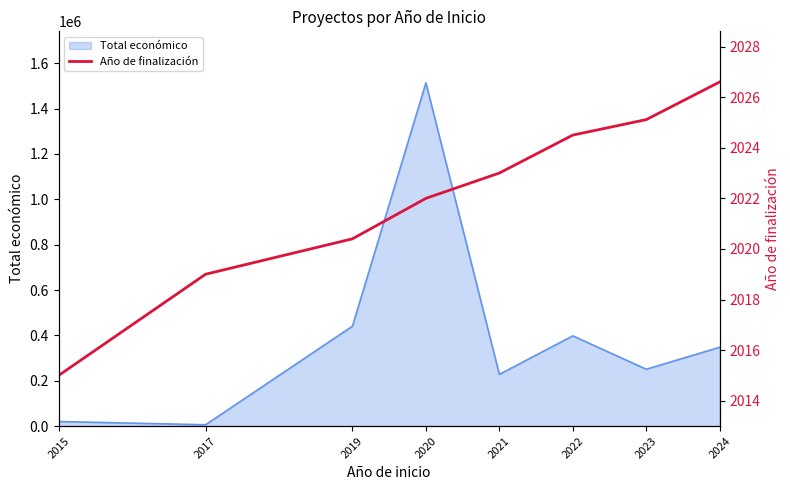

Reading left to right, extract all data points from this chart.

2015.0	2019.0	2020.4	2022.0	2023.0	2024.5	2025.1	2026.6